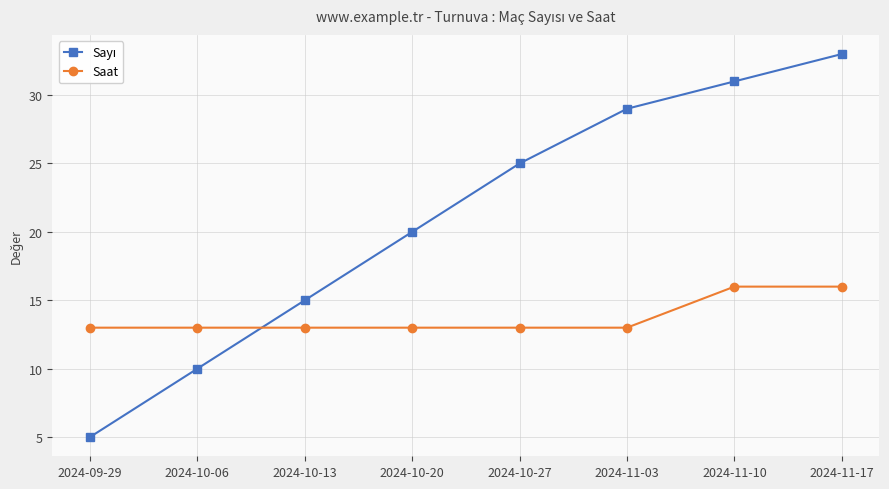

Read the Saat value at 2024-11-17.

16